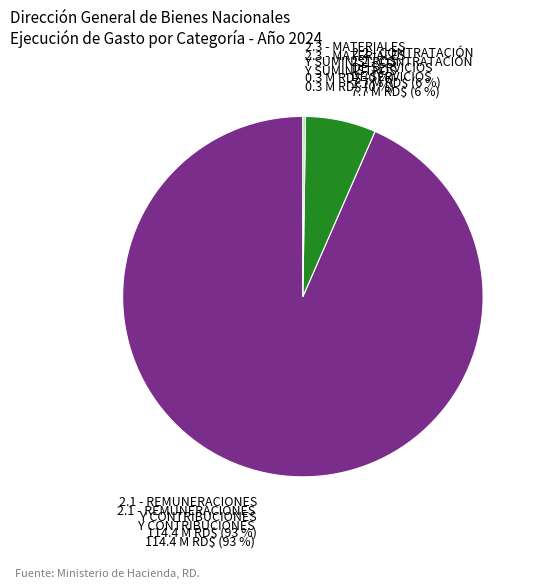

To the nearest percent, what is the difference between the largest and smallest slice percentages?

93%